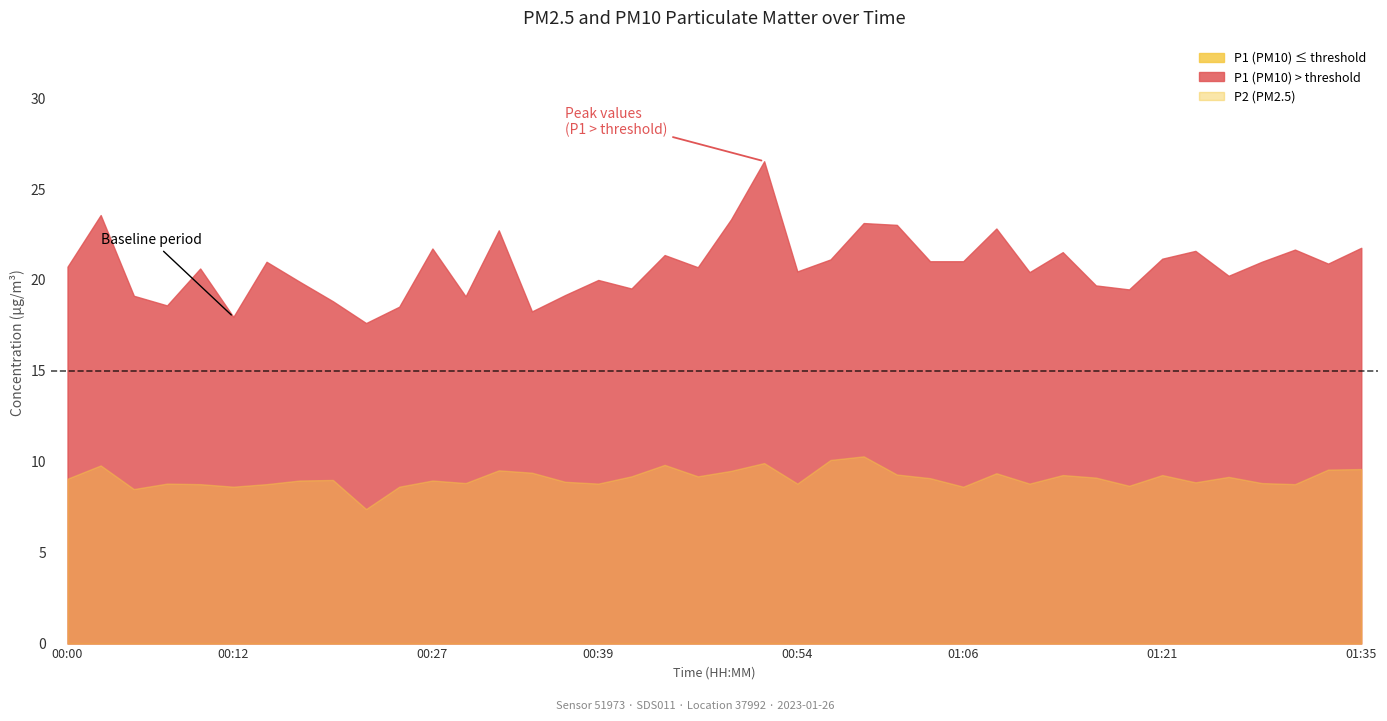

Reading left to right, what are all the values shown in this chart?

P1: 20.7	23.6	19.1	18.6	20.6	18.0	21.0	19.9	18.8	17.6	18.5	21.7	19.1	22.7	18.3	19.2	20.0	19.5	21.4	20.7	23.3	26.5	20.5	21.1	23.1	23.0	21.0	21.0	22.8	20.4	21.5	19.7	19.5	21.2	21.6	20.2	21.0	21.7	20.9	21.8
P2: 9.1	9.8	8.5	8.8	8.8	8.6	8.8	9.0	9.0	7.4	8.6	9.0	8.8	9.5	9.4	8.9	8.8	9.2	9.8	9.2	9.5	9.9	8.8	10.1	10.3	9.3	9.1	8.6	9.4	8.8	9.3	9.1	8.7	9.3	8.9	9.2	8.8	8.8	9.6	9.6